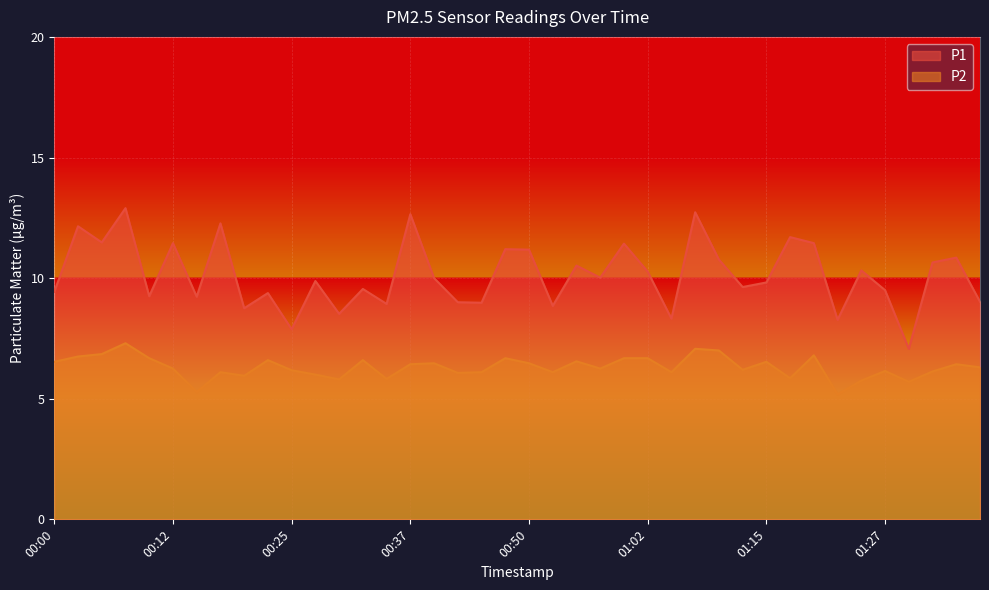

List the series in order of their peak value, highest first.

P1, P2